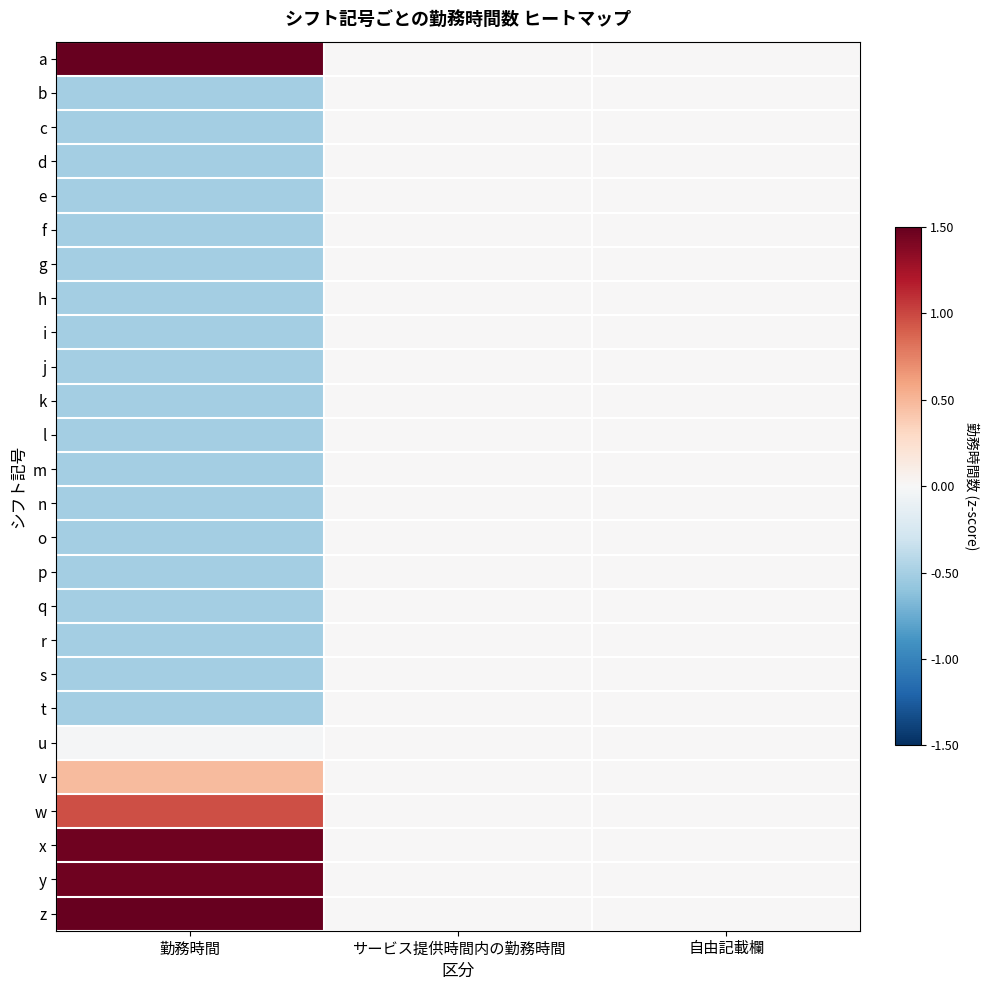

Reading right to left, what are all the values shown in this chart?

a: 自由記載欄=0.0	サービス提供時間内の勤務時間=0.0	勤務時間=3.4
b: 自由記載欄=0.0	サービス提供時間内の勤務時間=0.0	勤務時間=-0.5
c: 自由記載欄=0.0	サービス提供時間内の勤務時間=0.0	勤務時間=-0.5
d: 自由記載欄=0.0	サービス提供時間内の勤務時間=0.0	勤務時間=-0.5
e: 自由記載欄=0.0	サービス提供時間内の勤務時間=0.0	勤務時間=-0.5
f: 自由記載欄=0.0	サービス提供時間内の勤務時間=0.0	勤務時間=-0.5
g: 自由記載欄=0.0	サービス提供時間内の勤務時間=0.0	勤務時間=-0.5
h: 自由記載欄=0.0	サービス提供時間内の勤務時間=0.0	勤務時間=-0.5
i: 自由記載欄=0.0	サービス提供時間内の勤務時間=0.0	勤務時間=-0.5
j: 自由記載欄=0.0	サービス提供時間内の勤務時間=0.0	勤務時間=-0.5
k: 自由記載欄=0.0	サービス提供時間内の勤務時間=0.0	勤務時間=-0.5
l: 自由記載欄=0.0	サービス提供時間内の勤務時間=0.0	勤務時間=-0.5
m: 自由記載欄=0.0	サービス提供時間内の勤務時間=0.0	勤務時間=-0.5
n: 自由記載欄=0.0	サービス提供時間内の勤務時間=0.0	勤務時間=-0.5
o: 自由記載欄=0.0	サービス提供時間内の勤務時間=0.0	勤務時間=-0.5
p: 自由記載欄=0.0	サービス提供時間内の勤務時間=0.0	勤務時間=-0.5
q: 自由記載欄=0.0	サービス提供時間内の勤務時間=0.0	勤務時間=-0.5
r: 自由記載欄=0.0	サービス提供時間内の勤務時間=0.0	勤務時間=-0.5
s: 自由記載欄=0.0	サービス提供時間内の勤務時間=0.0	勤務時間=-0.5
t: 自由記載欄=0.0	サービス提供時間内の勤務時間=0.0	勤務時間=-0.5
u: 自由記載欄=0.0	サービス提供時間内の勤務時間=0.0	勤務時間=-0.0
v: 自由記載欄=0.0	サービス提供時間内の勤務時間=0.0	勤務時間=0.5
w: 自由記載欄=0.0	サービス提供時間内の勤務時間=0.0	勤務時間=1.0
x: 自由記載欄=0.0	サービス提供時間内の勤務時間=0.0	勤務時間=1.5
y: 自由記載欄=0.0	サービス提供時間内の勤務時間=0.0	勤務時間=1.5
z: 自由記載欄=0.0	サービス提供時間内の勤務時間=0.0	勤務時間=2.0